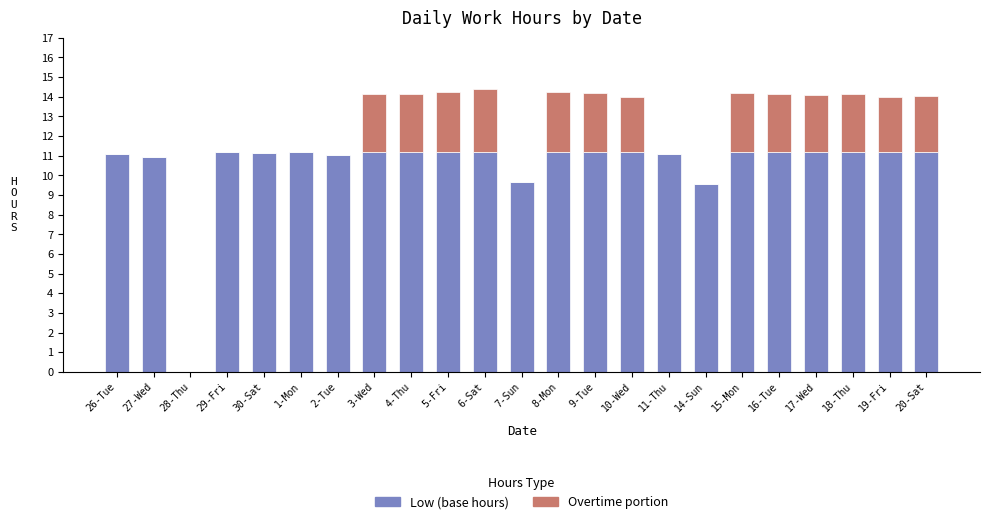

How many data points does each series have?

23